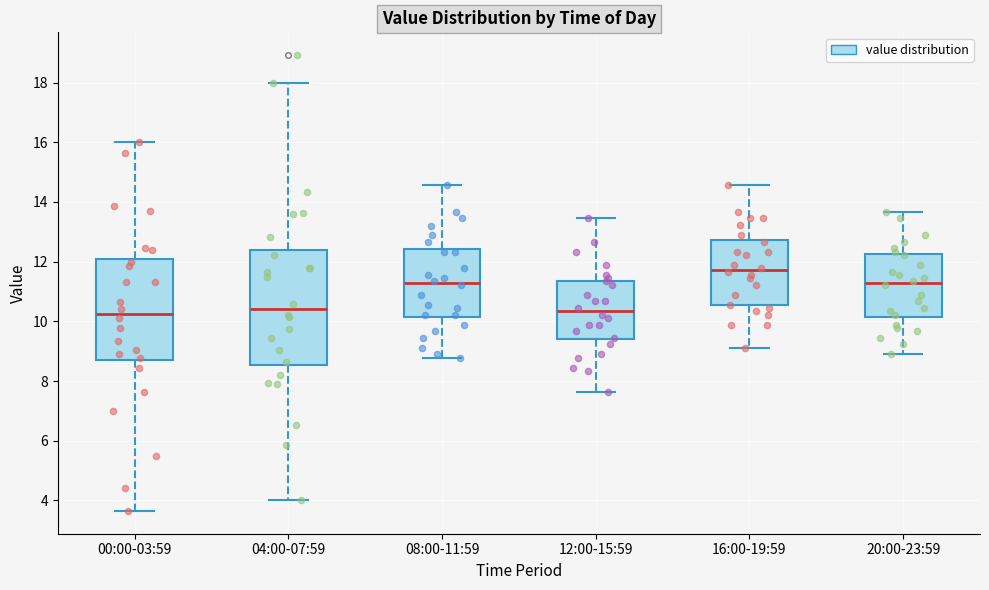

Where does the upper whisker of the box for 08:00-11:59 end on the y-axis? The values are not printed on the chart, so give them approximately, as read against the axis.

14.6